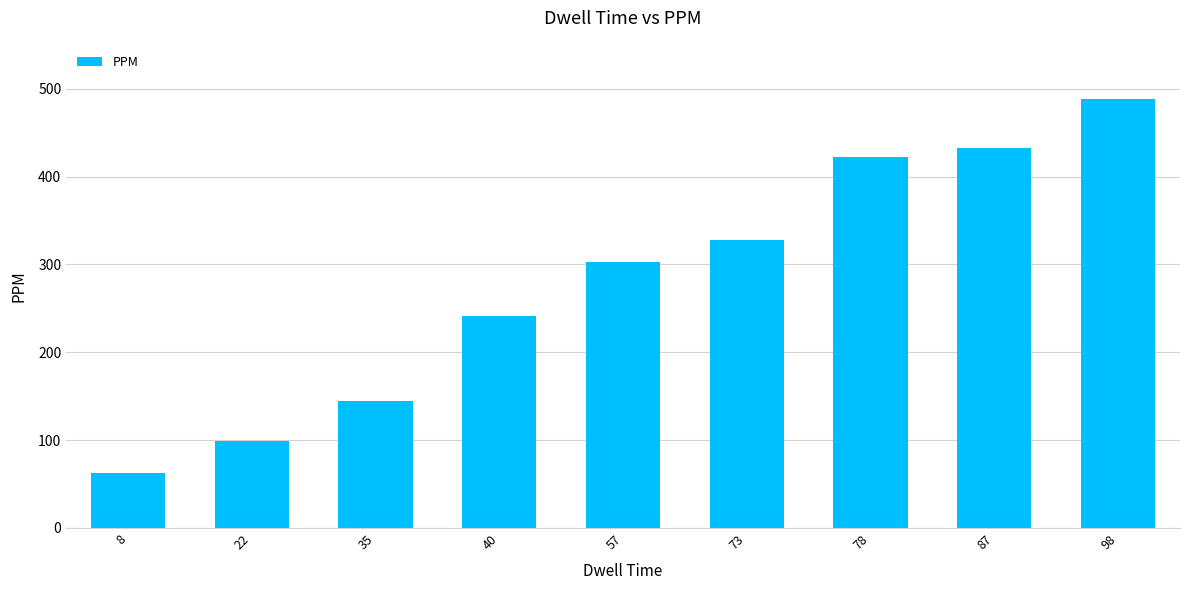

Which has a higher value, 98 or 87?

98